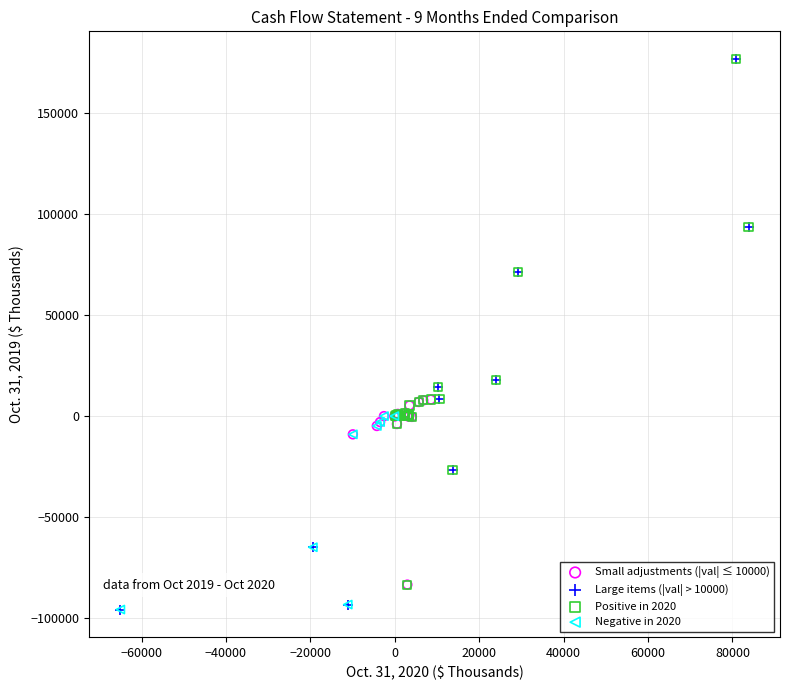

Which series has the largest Y range (max minus min)?

Large items (|val| > 10000)